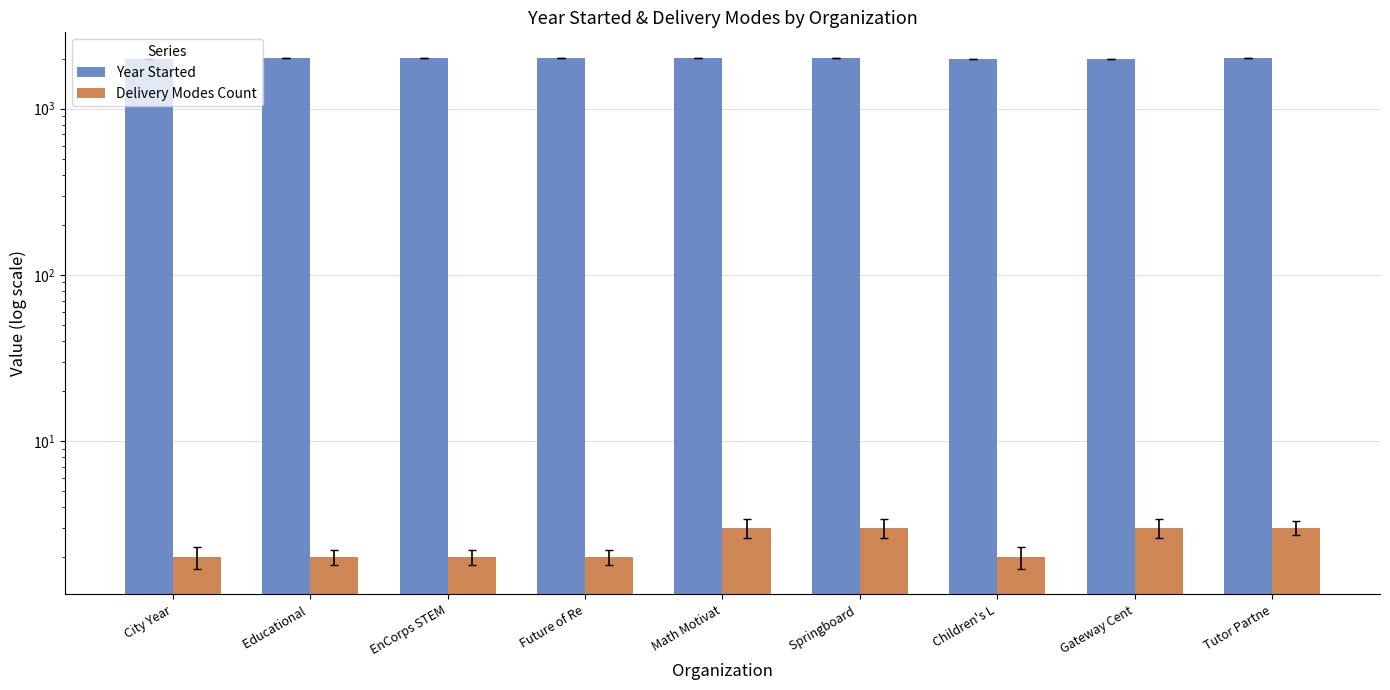

List the series in order of their overall mean, highest first.

Year Started, Delivery Modes Count